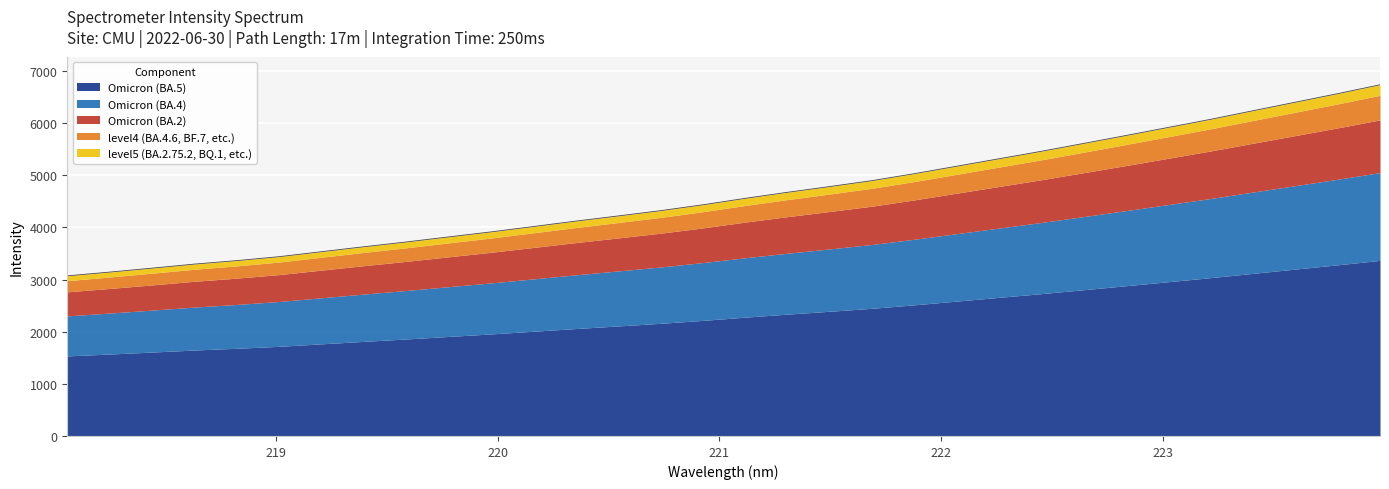

True or false: the data shows 4017.2 at 220.1623.

True